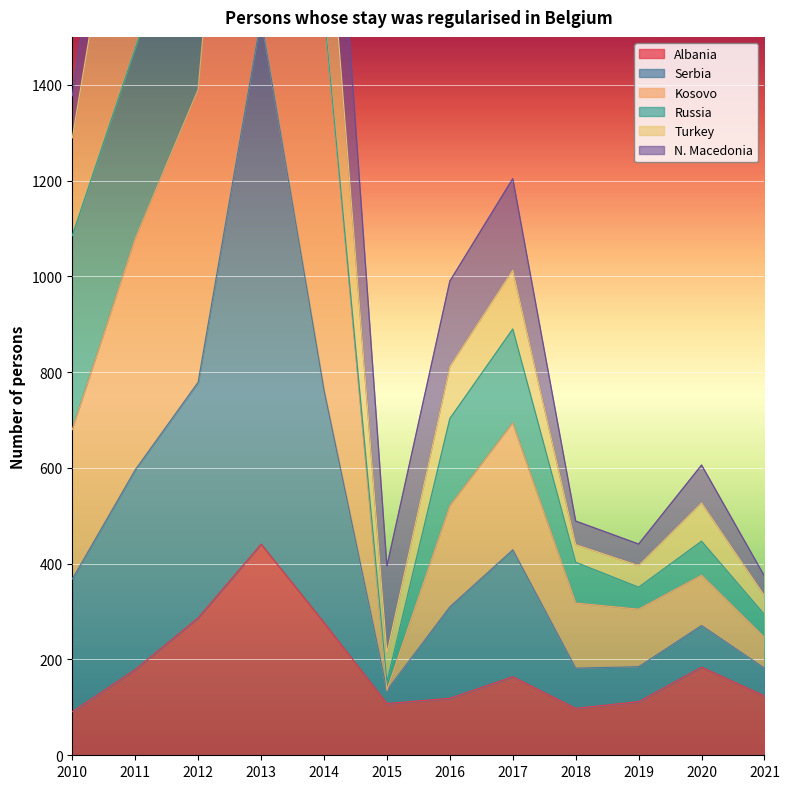

True or false: Kosovo and Serbia intersect in this chart.

False